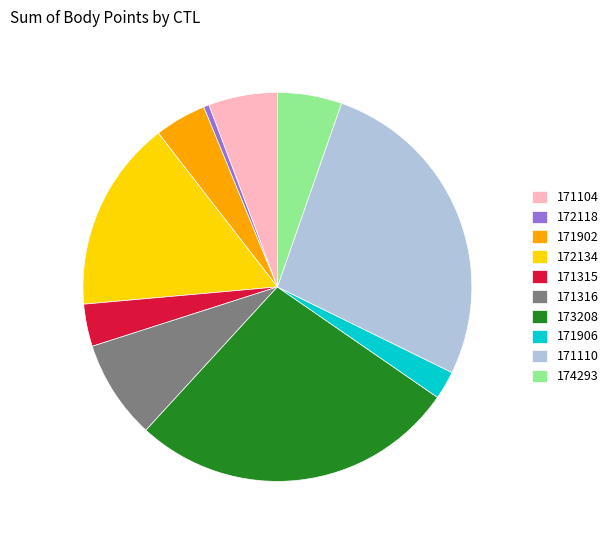

Is the sum of 172134 and 171906 greater than half?

No